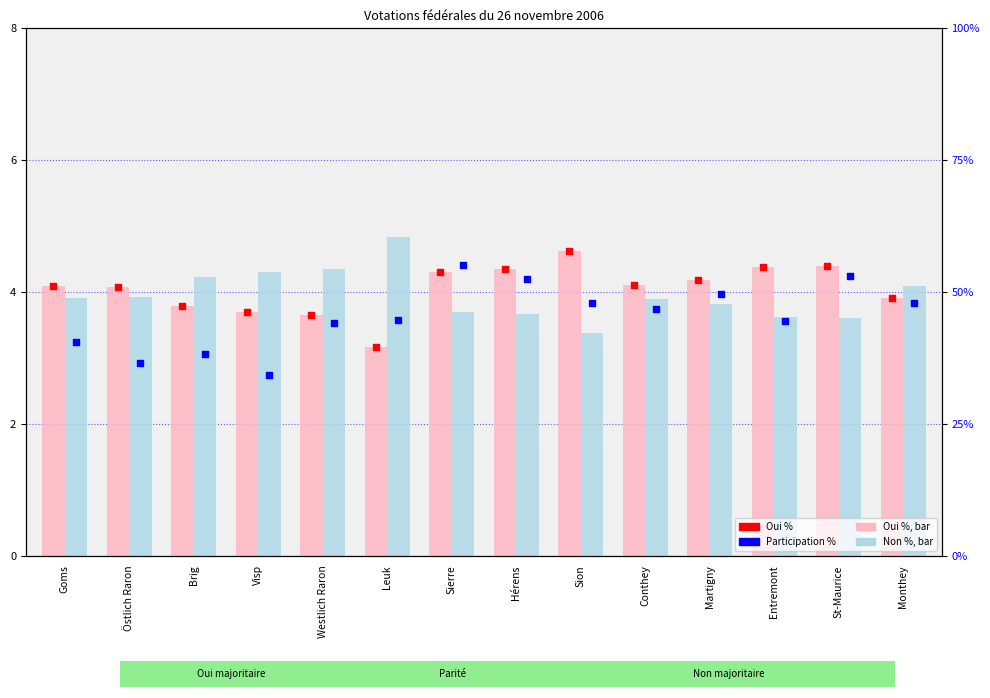

Which series reaches the minimum Y coordinate?

Participation %